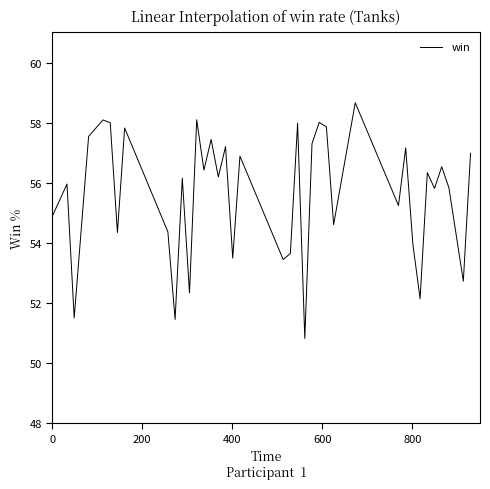

What is the greatest value displayed?

58.7